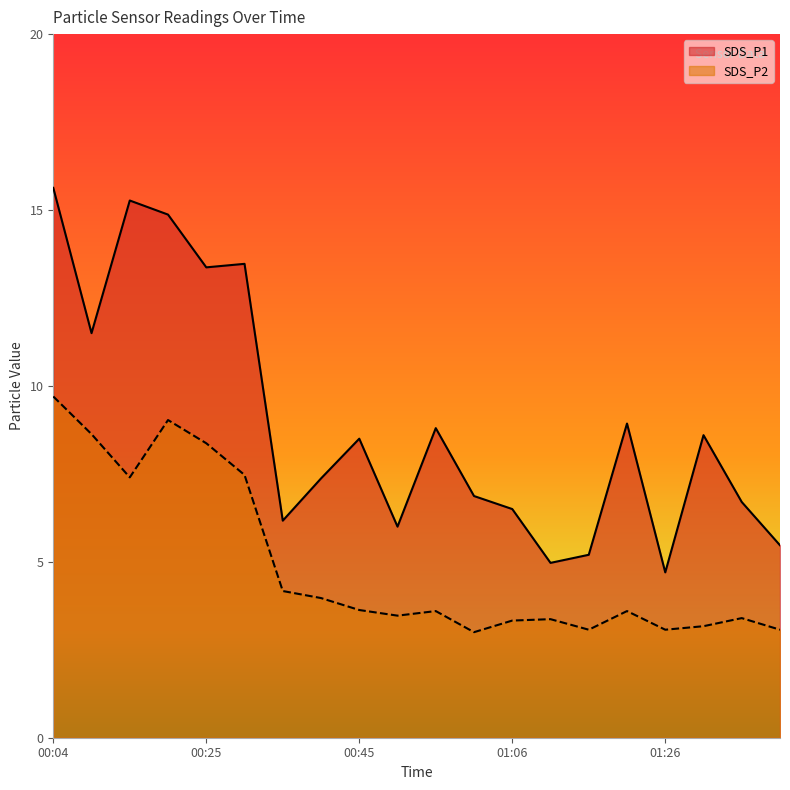

Reading left to right, list all the values displayed in this chart.

SDS_P1: 15.6	11.5	15.3	14.9	13.4	13.5	6.2	7.4	8.5	6.0	8.8	6.9	6.5	5.0	5.2	8.9	4.7	8.6	6.7	5.5
SDS_P2: 9.7	8.6	7.4	9.0	8.4	7.5	4.2	4.0	3.6	3.5	3.6	3.0	3.3	3.4	3.1	3.6	3.1	3.2	3.4	3.1